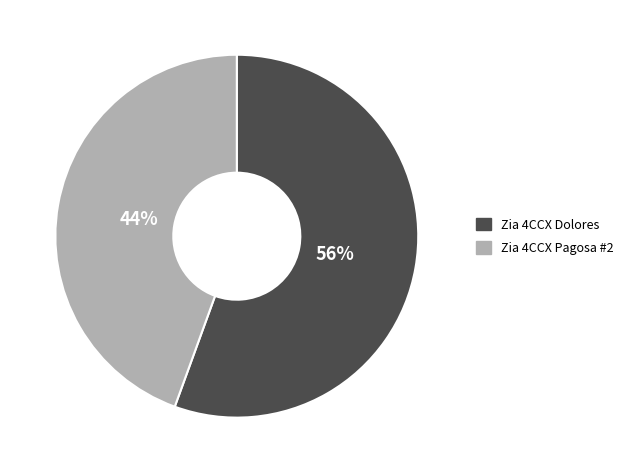

Is there a majority slice in this chart?

Yes